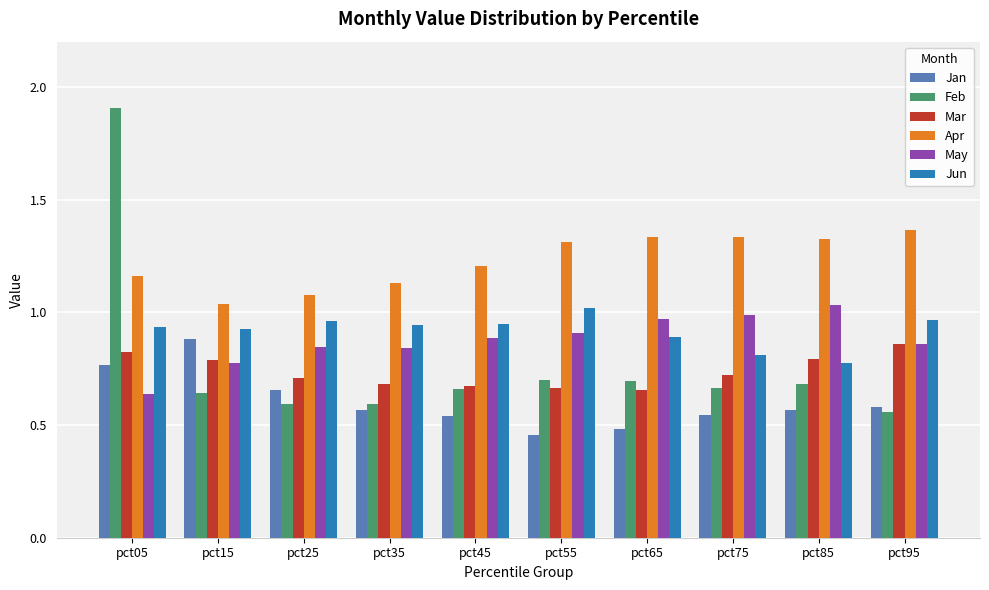

Which series has the largest range (max minus min)?

Feb